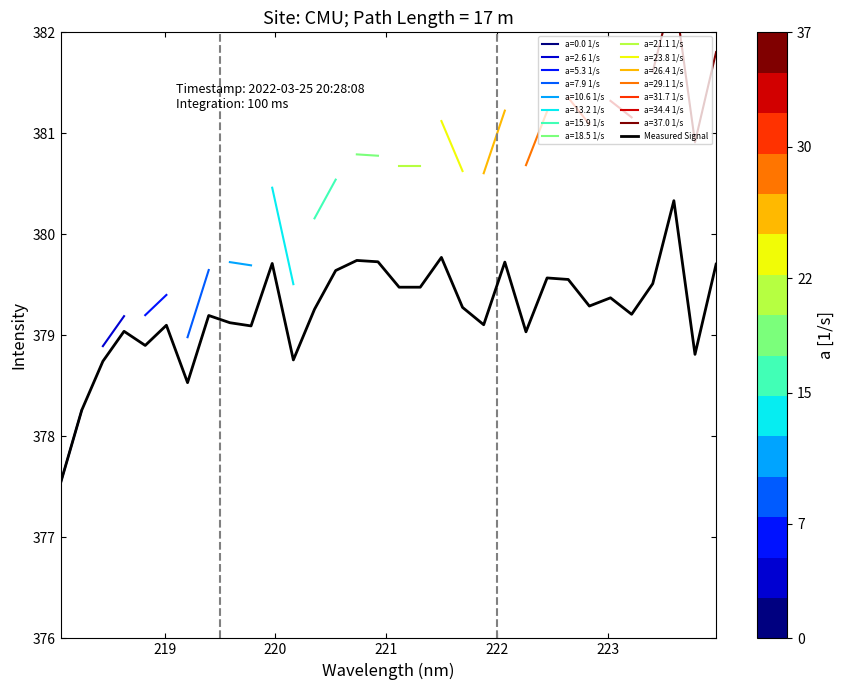

How many values exceed 379?

25